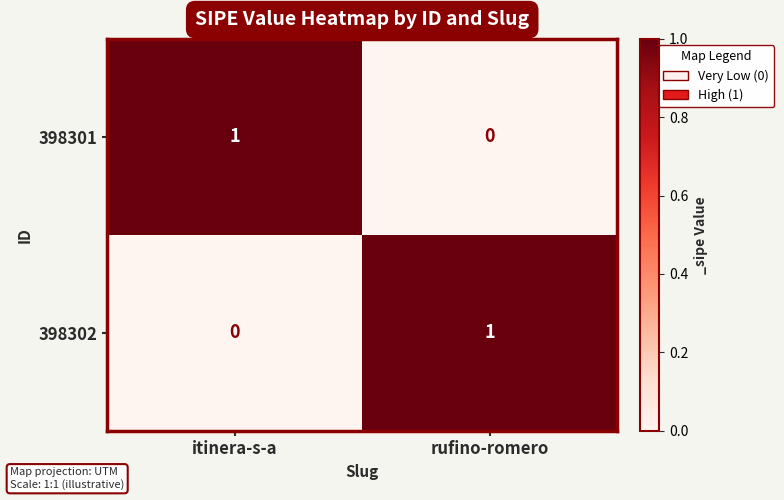

At itinera-s-a, list the series in order from smallest to largest.

398302, 398301